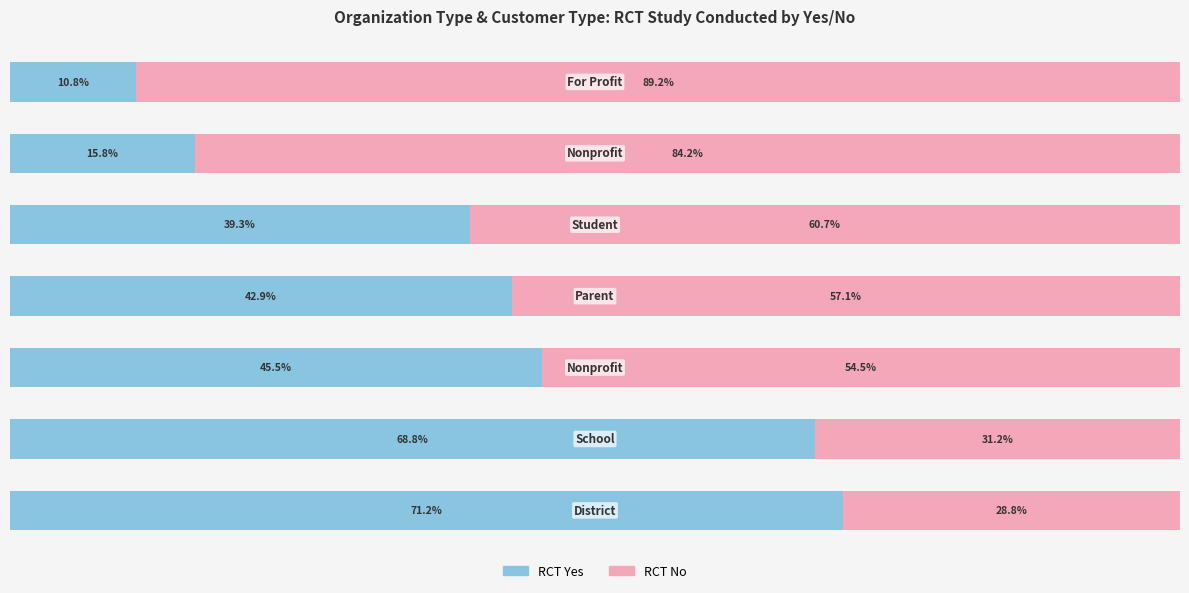

What are all the series names shown in the legend?

RCT Yes, RCT No